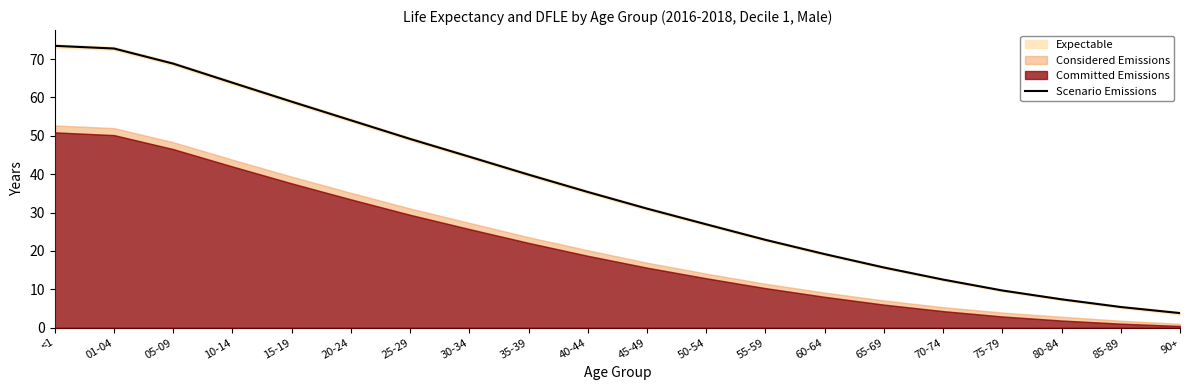

At which label does the data first exceed 35?

<1